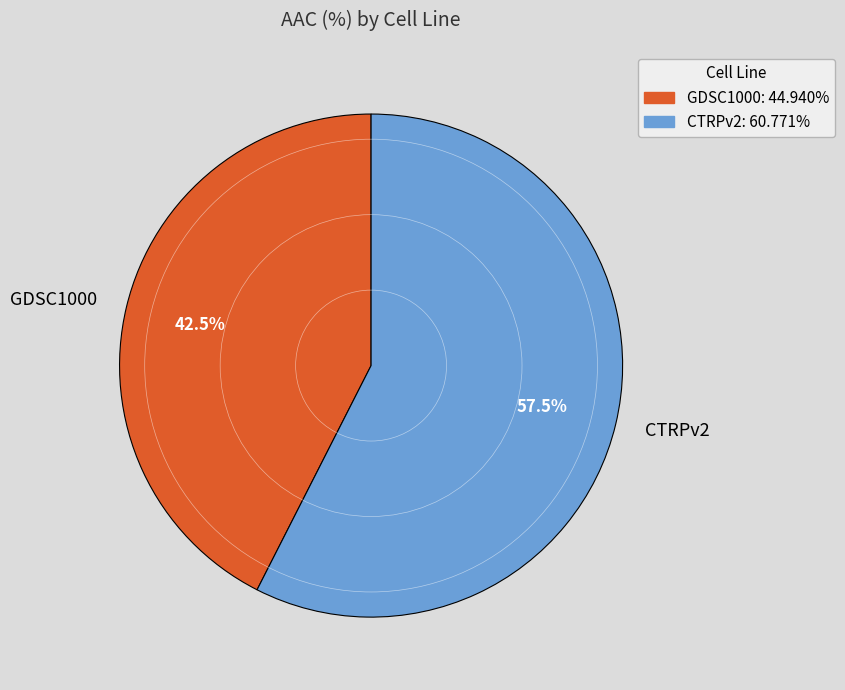

Which category accounts for the majority?

CTRPv2